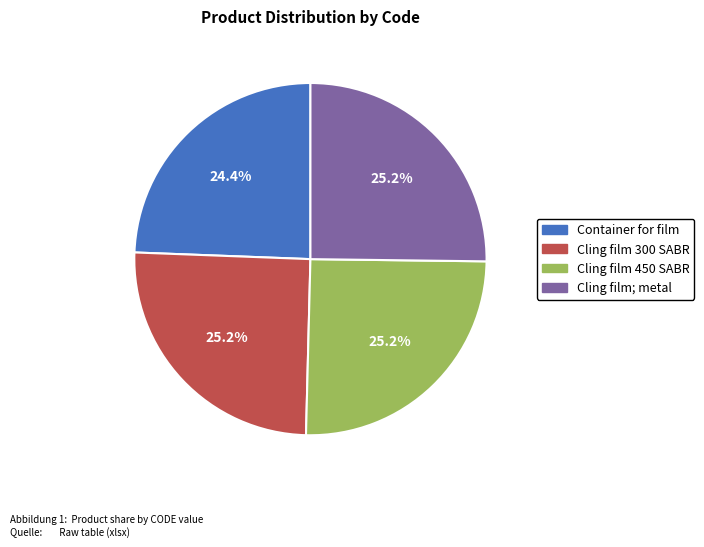

To the nearest percent, what is the difference between the largest and smallest slice percentages?

1%